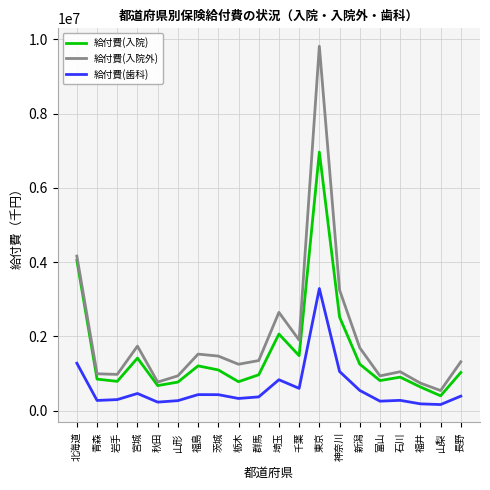

True or false: 給付費(入院) and 給付費(歯科) intersect in this chart.

False